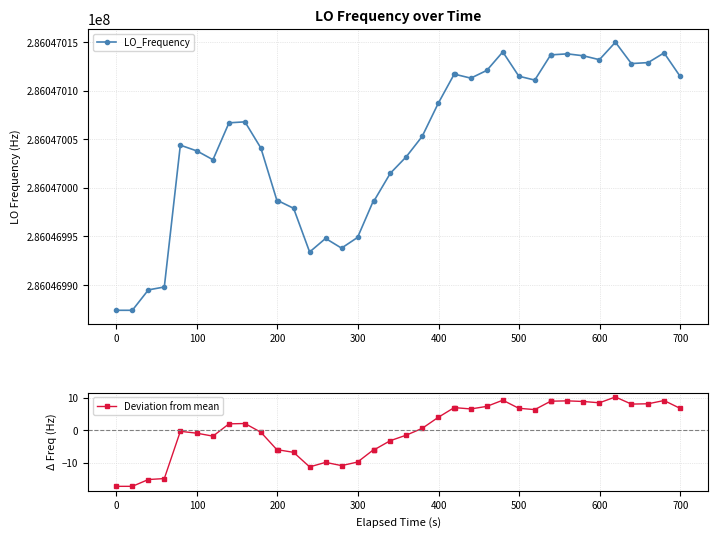

True or false: LO_Frequency has more than 2 interior local peaks.

True